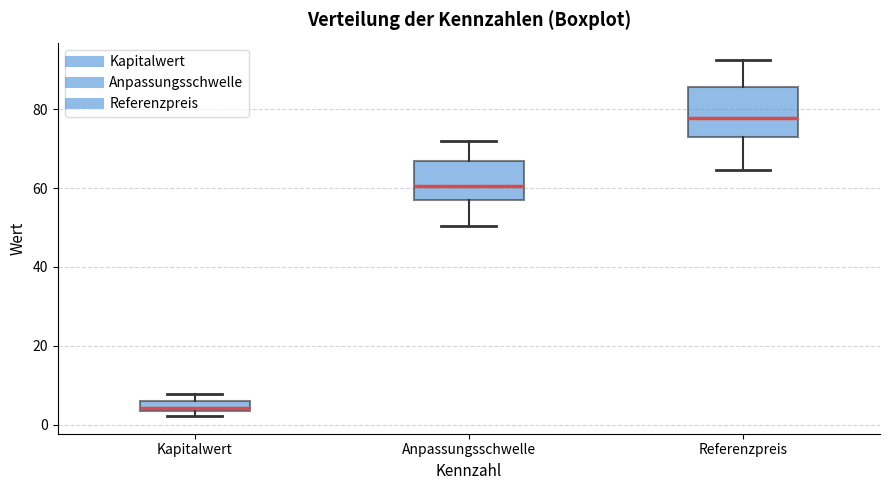

Which box is the tallest, from its lower edge to its upper edge?

Referenzpreis